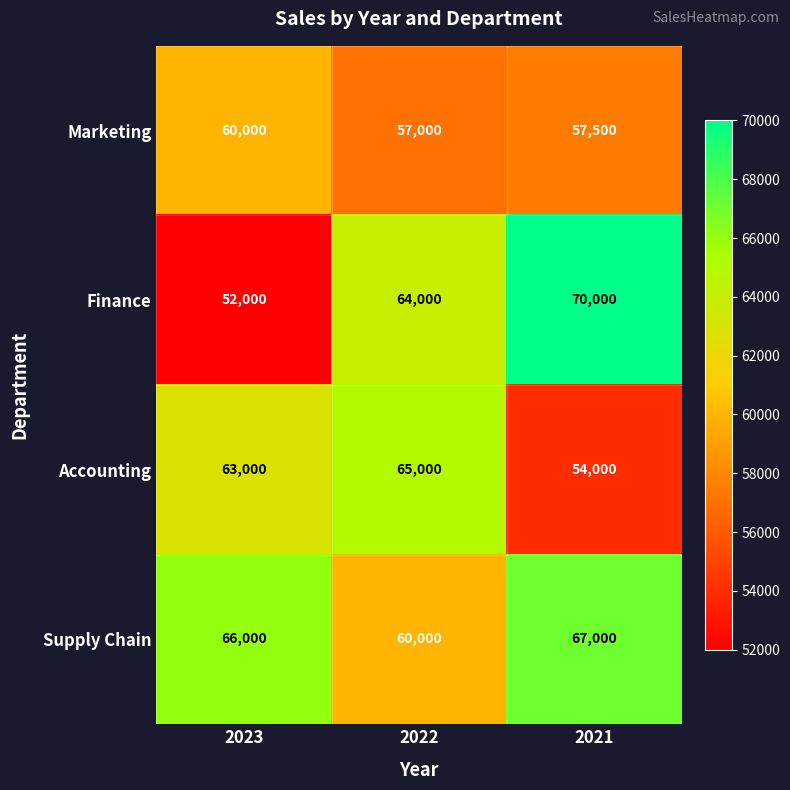

Reading left to right, extract all data points from this chart.

Marketing: 60000	57000	57500
Finance: 52000	64000	70000
Accounting: 63000	65000	54000
Supply Chain: 66000	60000	67000